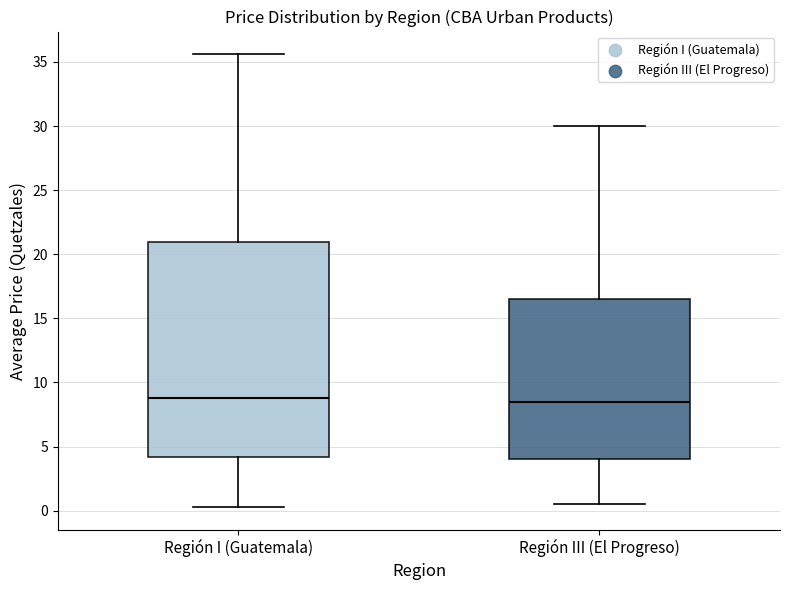

Which box is the tallest, from its lower edge to its upper edge?

Región I (Guatemala)